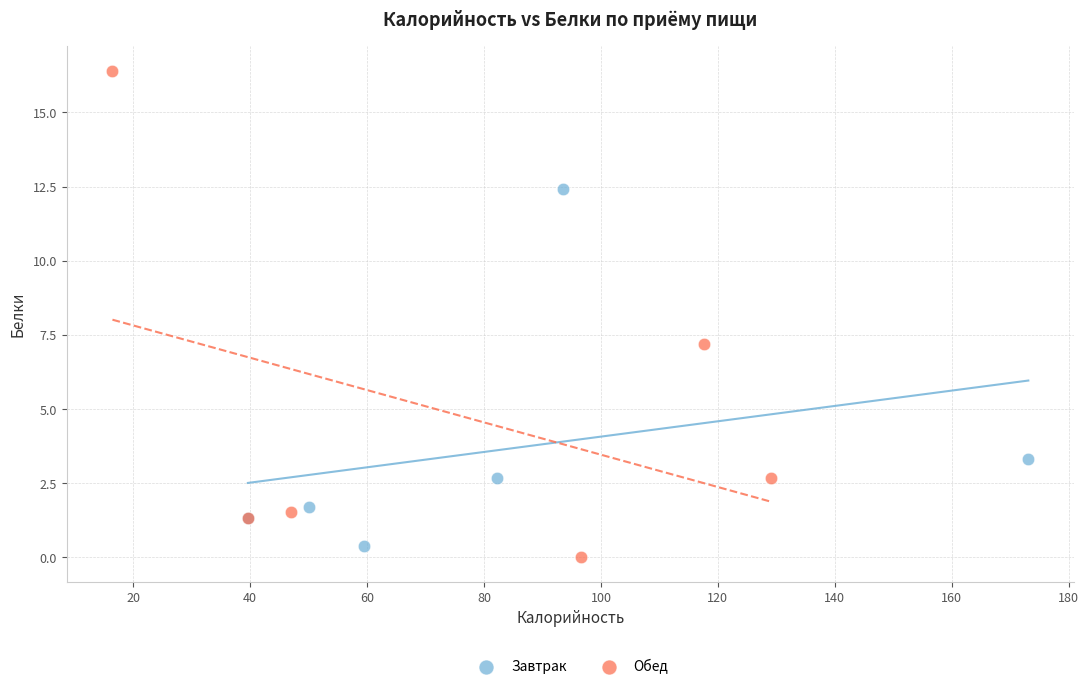

Which series reaches the maximum Y coordinate?

Обед